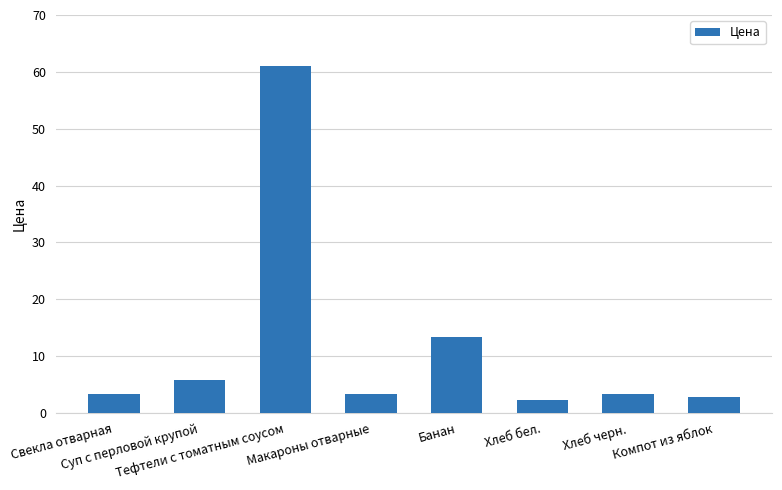

What value does the data have at Свекла отварная?

3.4